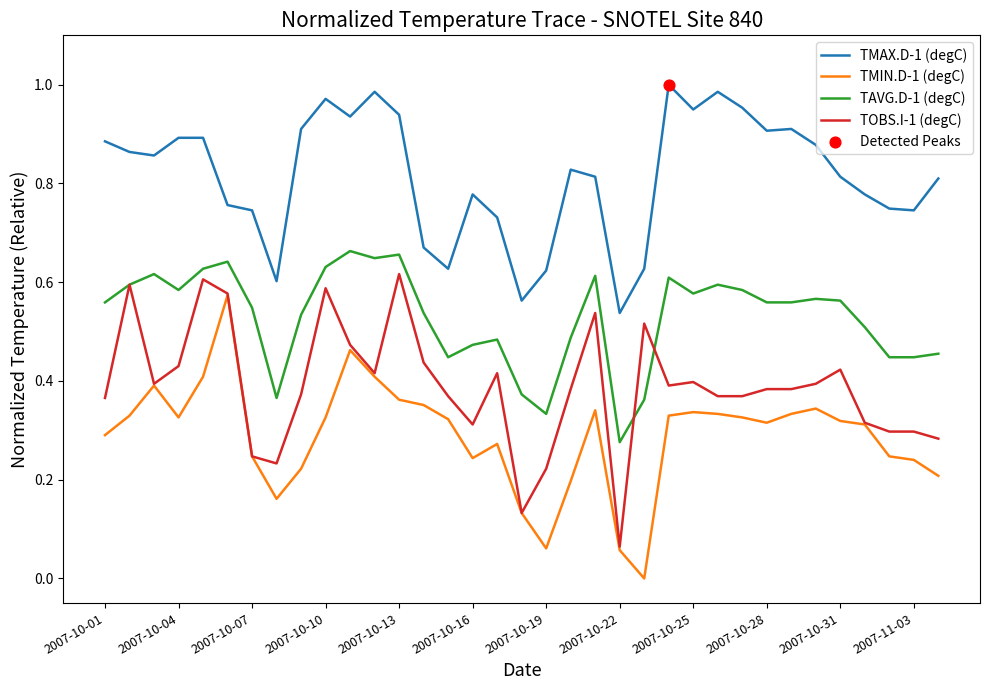

At how many categories does at least one series exceed 0?

35